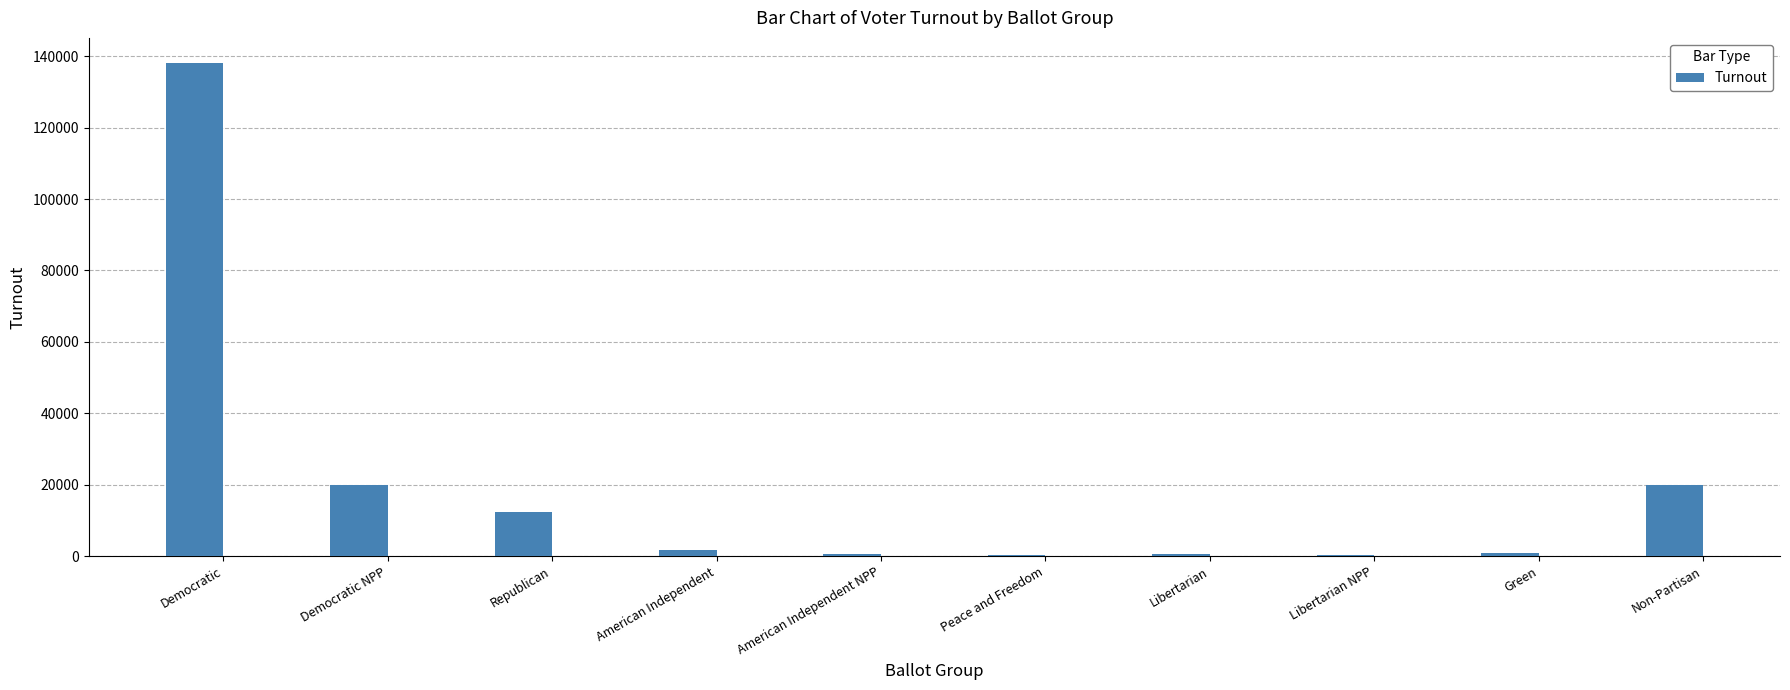

What is the approximate value at Libertarian, to the nearest 100?

600